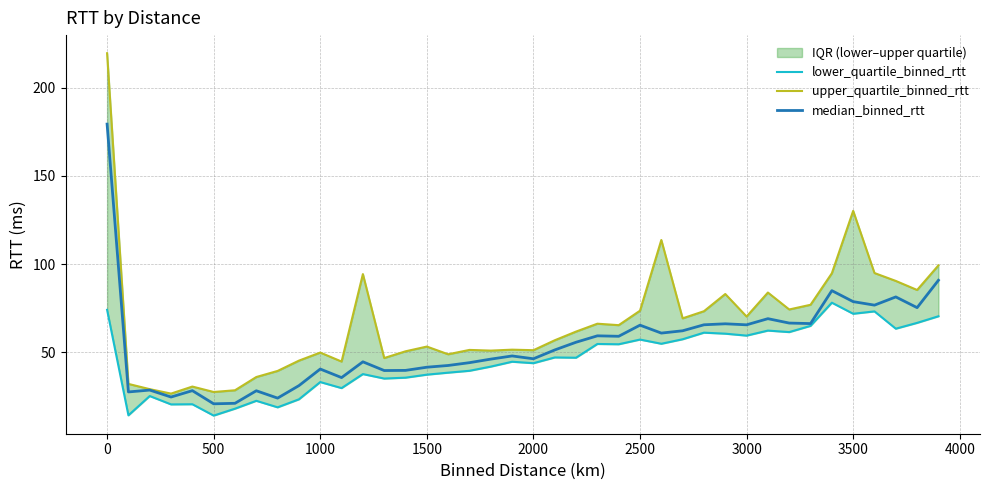

Is it true that median_binned_rtt equals 19.6 at 1000?

False